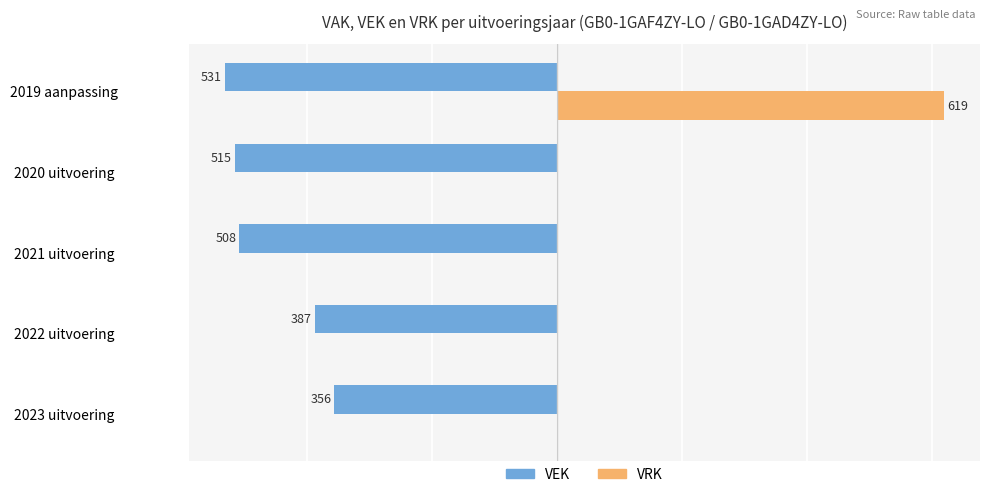

What are all the series names shown in the legend?

VEK, VRK